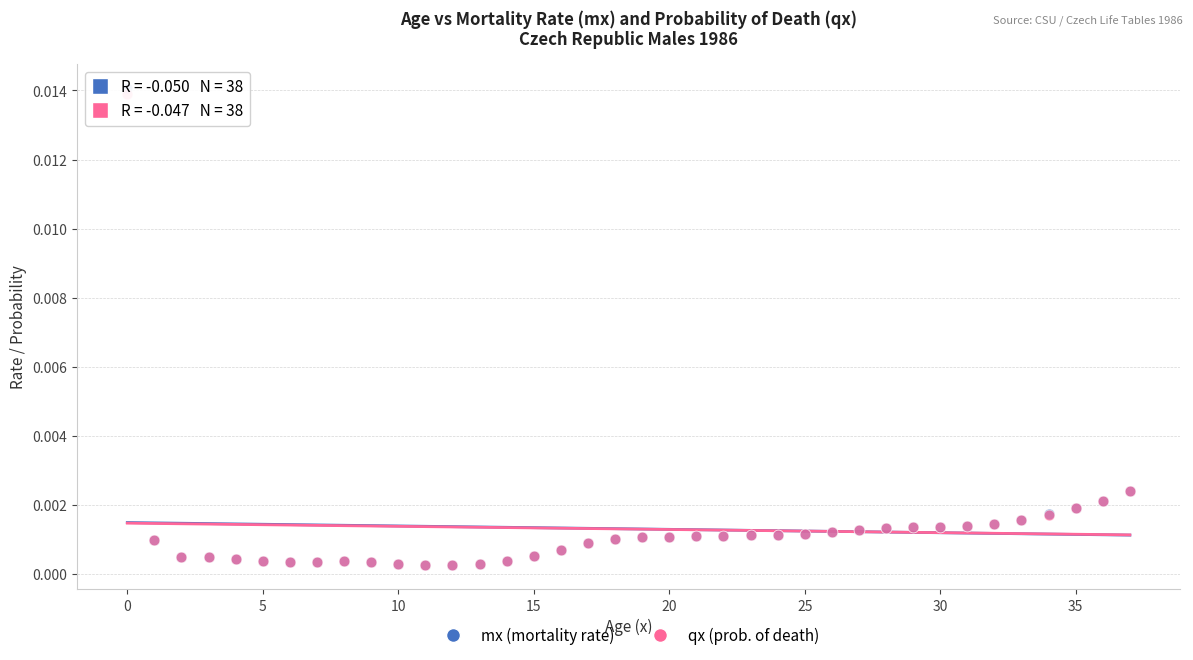

What are all the series names shown in the legend?

mx (mortality rate), qx (prob. of death)